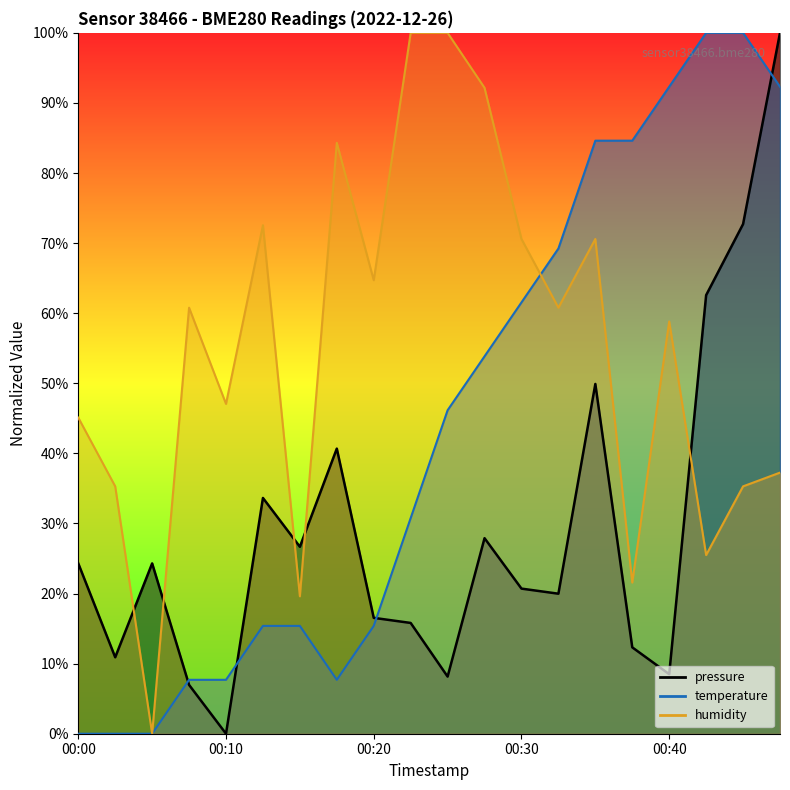

Reading right to left, transcribe all the data shown in this chart.

pressure: 100.0	72.7	62.6	8.5	12.3	49.9	20.0	20.7	27.9	8.2	15.8	16.5	40.7	26.7	33.6	0.0	7.0	24.3	10.9	24.3
temperature: 92.3	100.0	100.0	92.3	84.6	84.6	69.2	61.5	53.8	46.2	30.8	15.4	7.7	15.4	15.4	7.7	7.7	0.0	0.0	0.0
humidity: 37.3	35.3	25.5	58.8	21.6	70.6	60.8	70.6	92.2	100.0	100.0	64.7	84.3	19.6	72.5	47.1	60.8	0.0	35.3	45.1